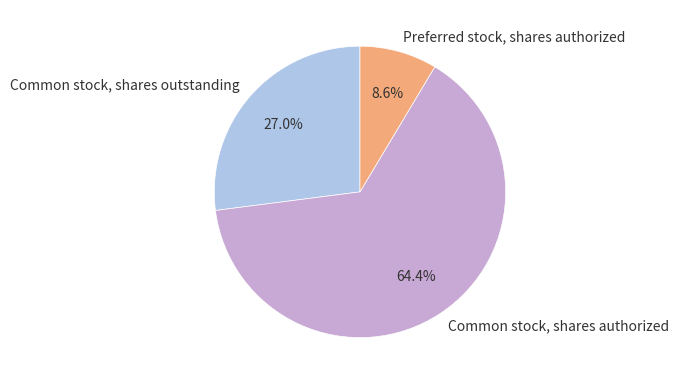

Between Preferred stock, shares authorized and Common stock, shares outstanding, which is larger?

Common stock, shares outstanding